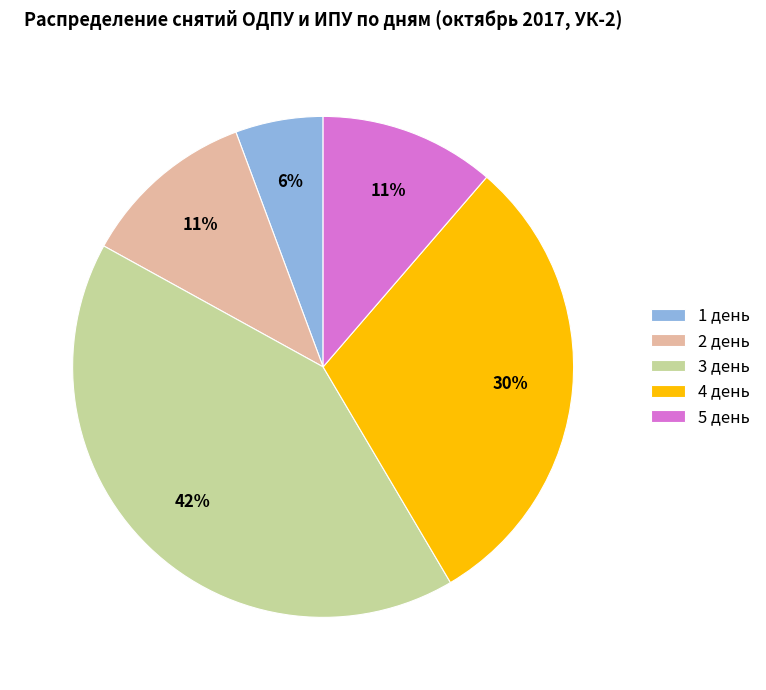

Does any single category account for the majority?

No